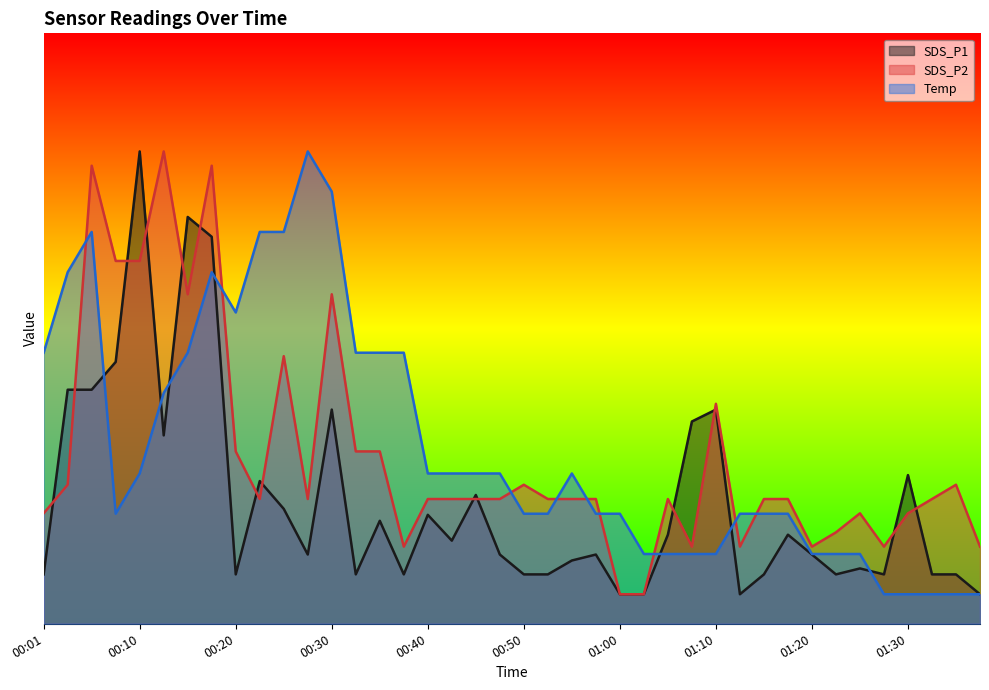

What is the difference between the maximum and second lowest values in the SDS_P1 series?

3.0